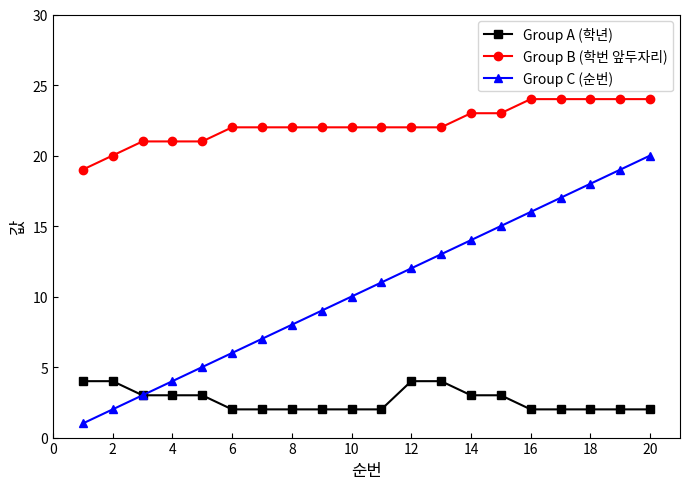

Reading right to left, transcribe all the data shown in this chart.

Group A (학년): 2	2	2	2	2	3	3	4	4	2	2	2	2	2	2	3	3	3	4	4
Group B (학번 앞두자리): 24	24	24	24	24	23	23	22	22	22	22	22	22	22	22	21	21	21	20	19
Group C (순번): 20	19	18	17	16	15	14	13	12	11	10	9	8	7	6	5	4	3	2	1